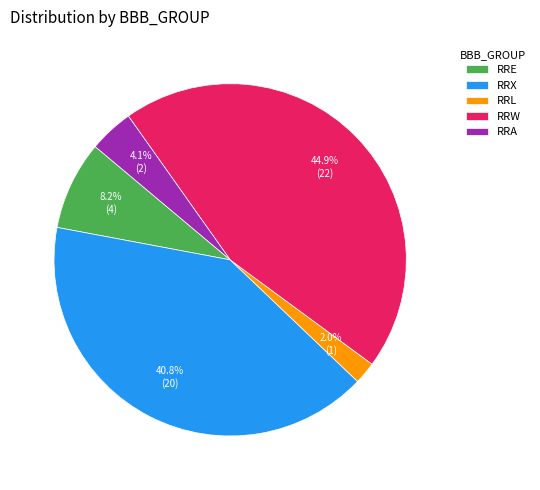

Which slice is the smallest?

RRL